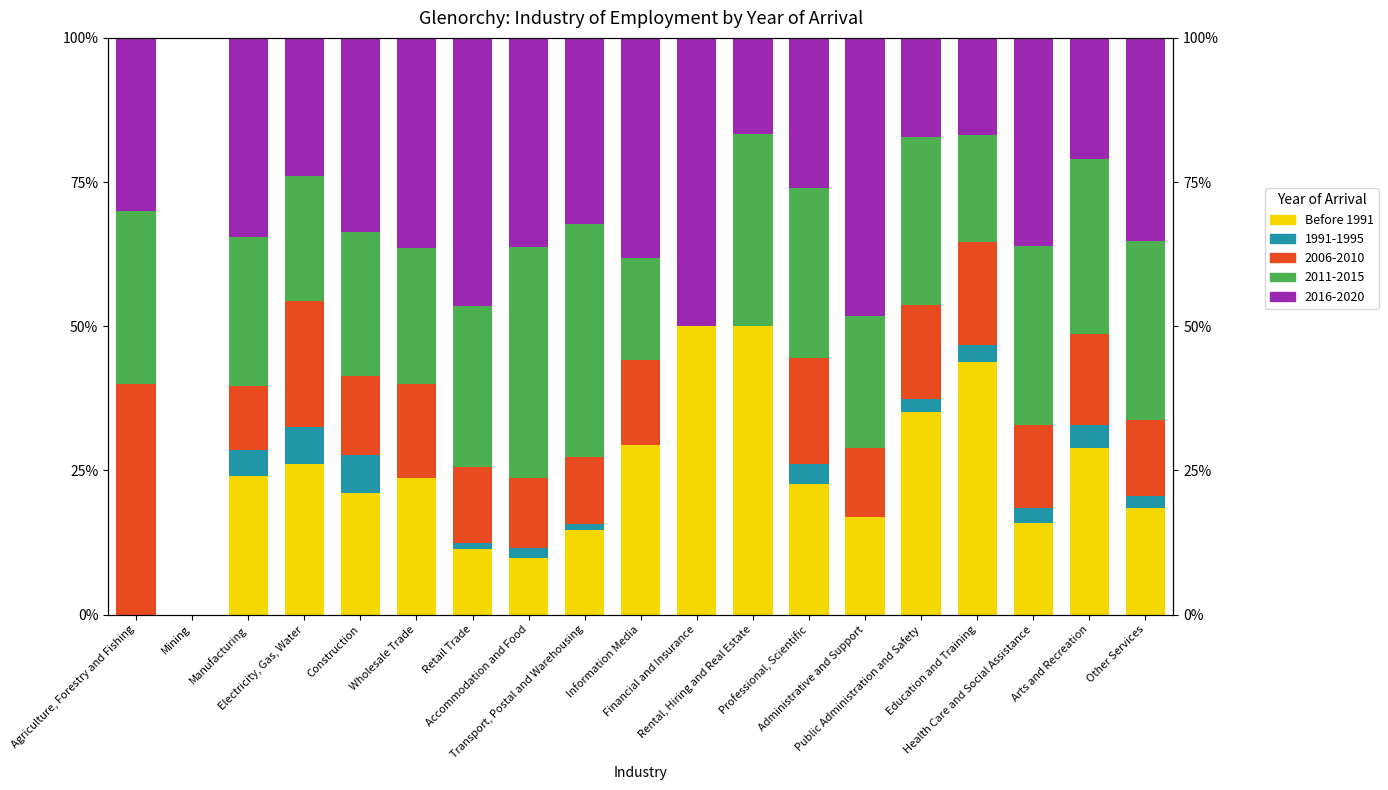

Read the value at Administrative and Support.

16.9